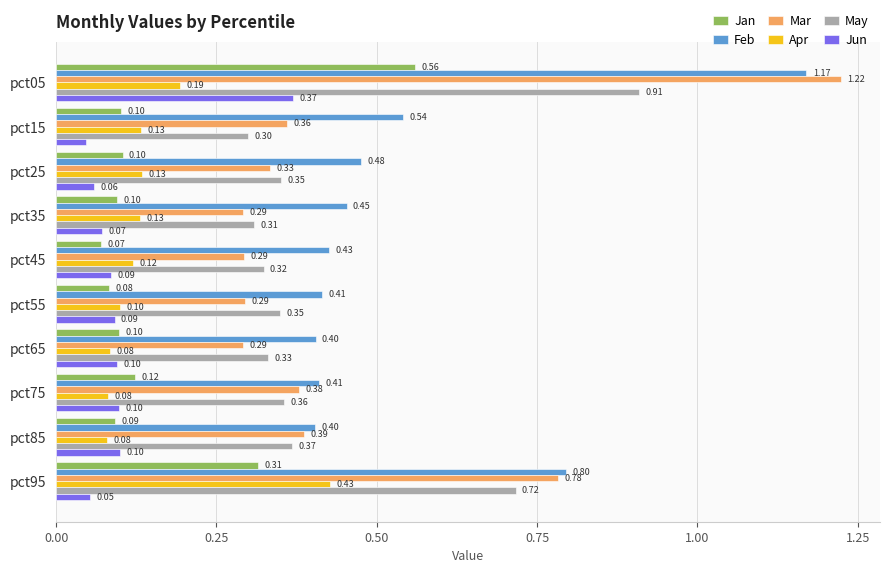

What is the difference between the maximum and minimum values in the Jun series?

0.3